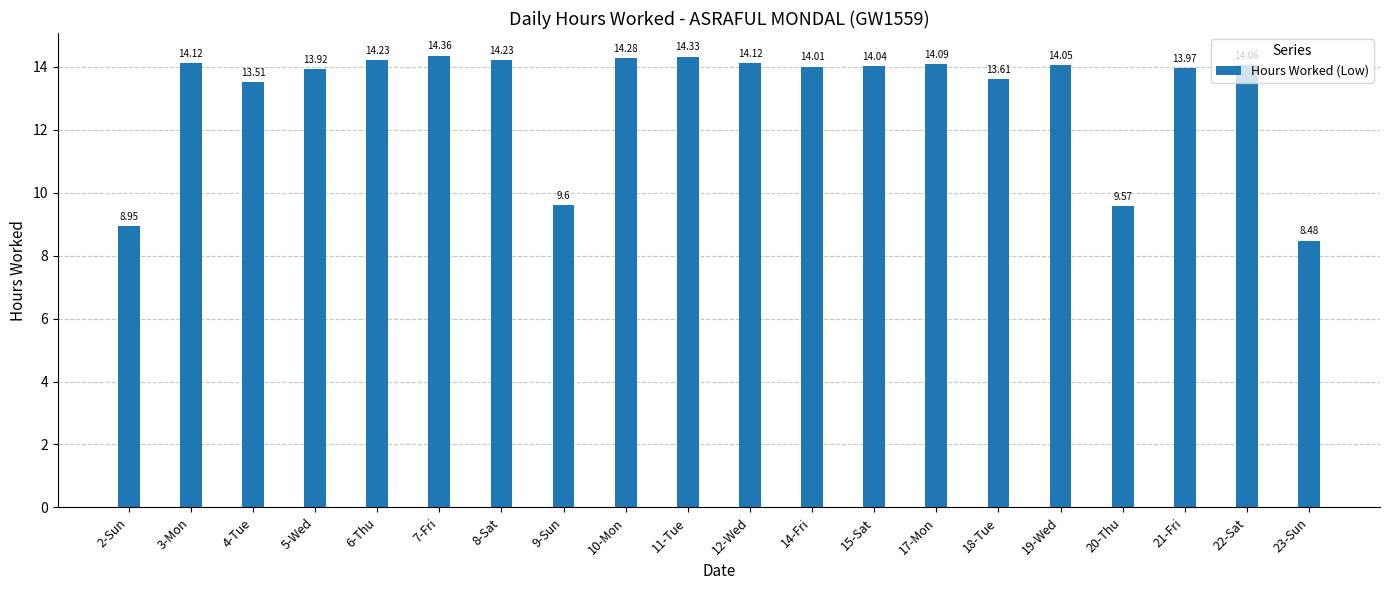

How many data points are above 14?

12